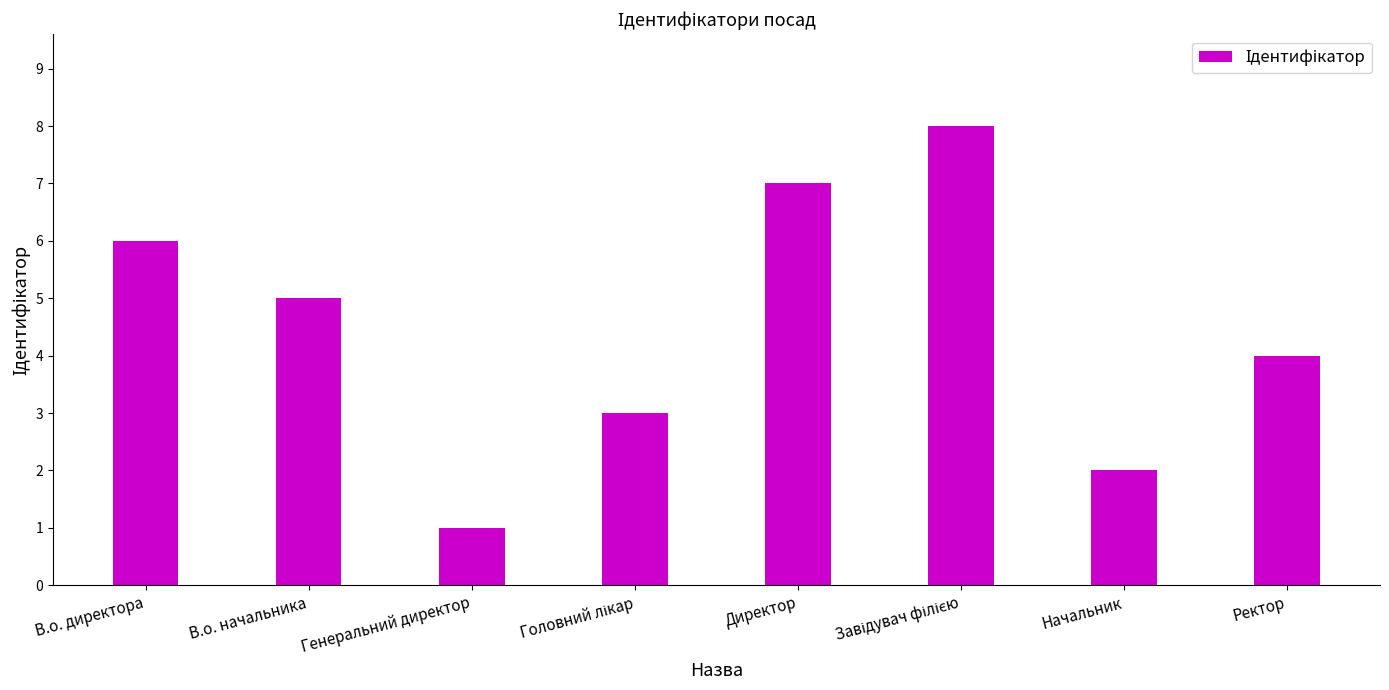

Reading left to right, list all the values displayed in this chart.

6	5	1	3	7	8	2	4